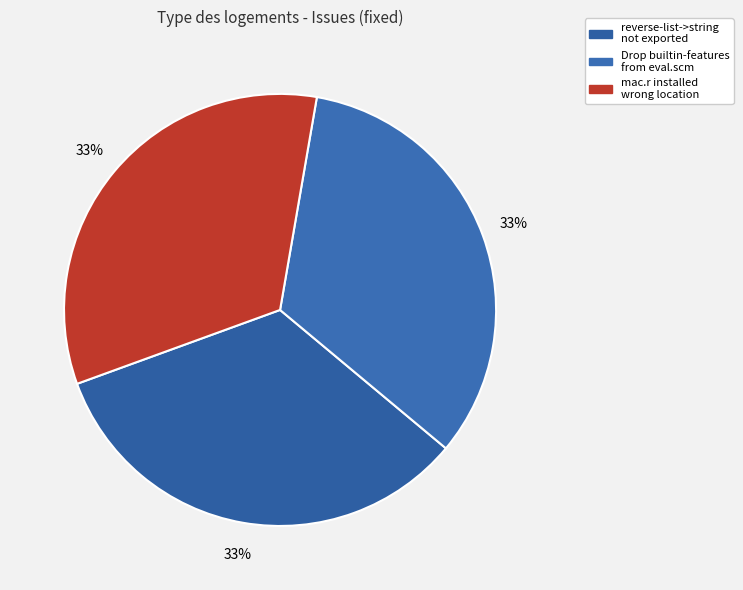

How many slices are in this pie chart?

3